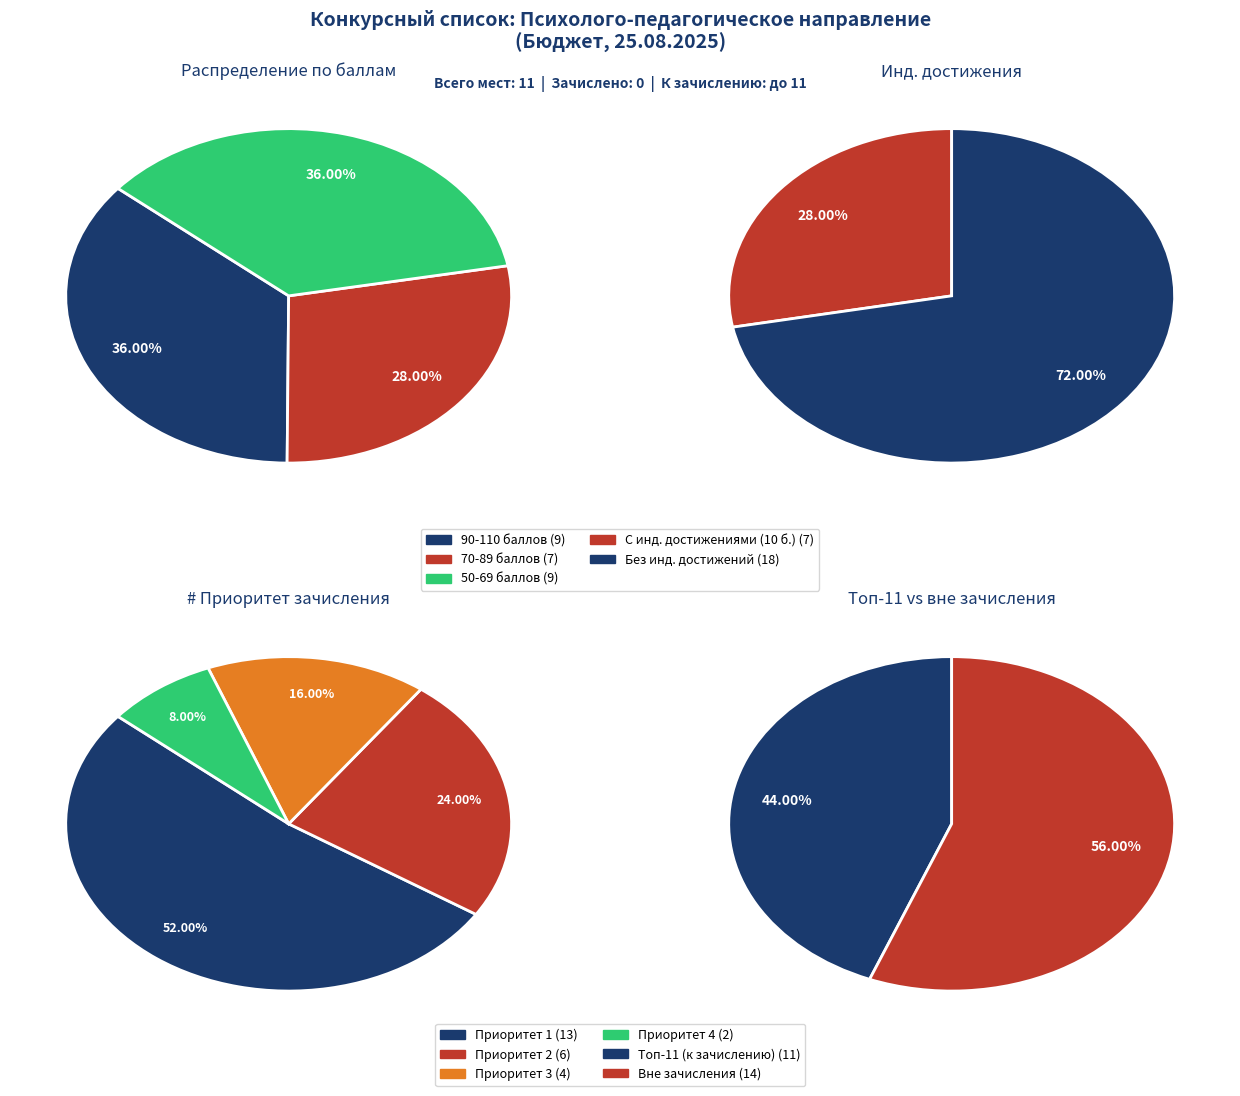

Does any single category account for the majority?

No